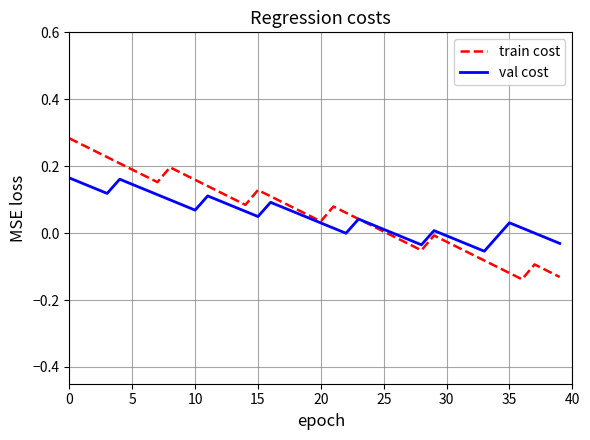

Which series has the largest range (max minus min)?

train cost